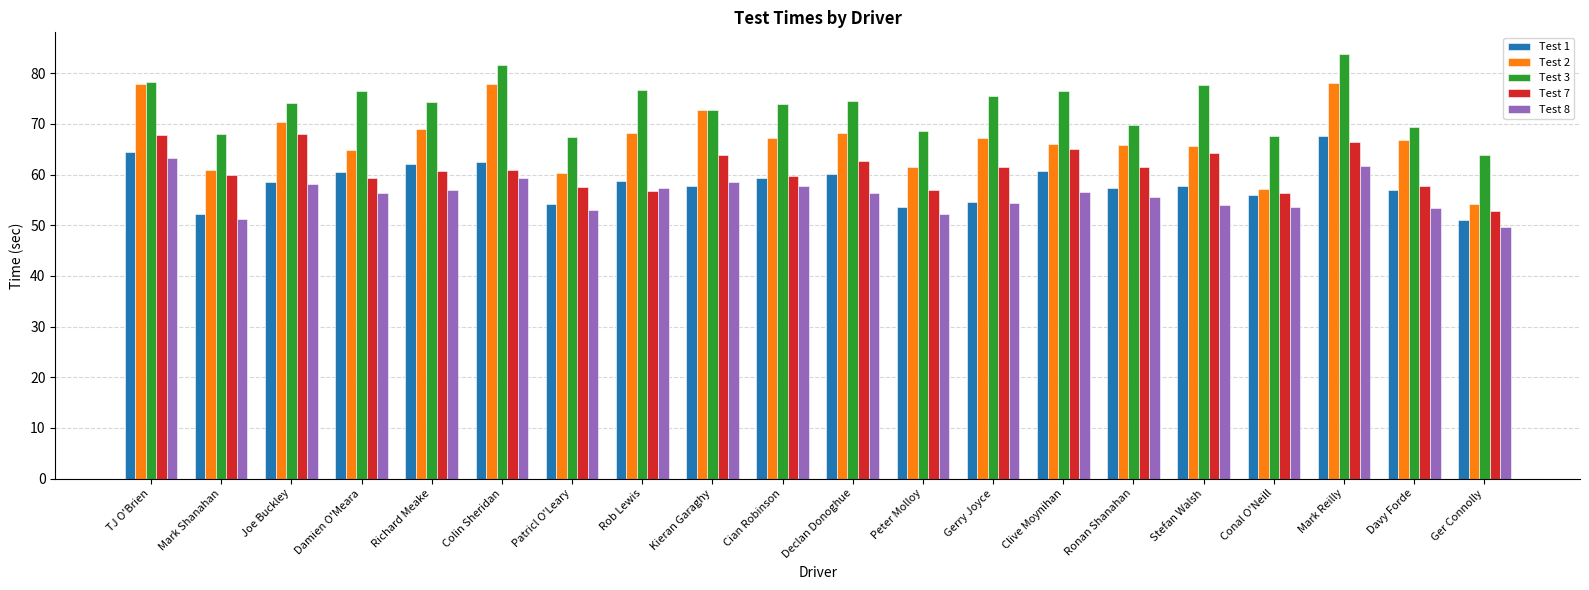

What is the total value across all series at Stefan Walsh?

319.1